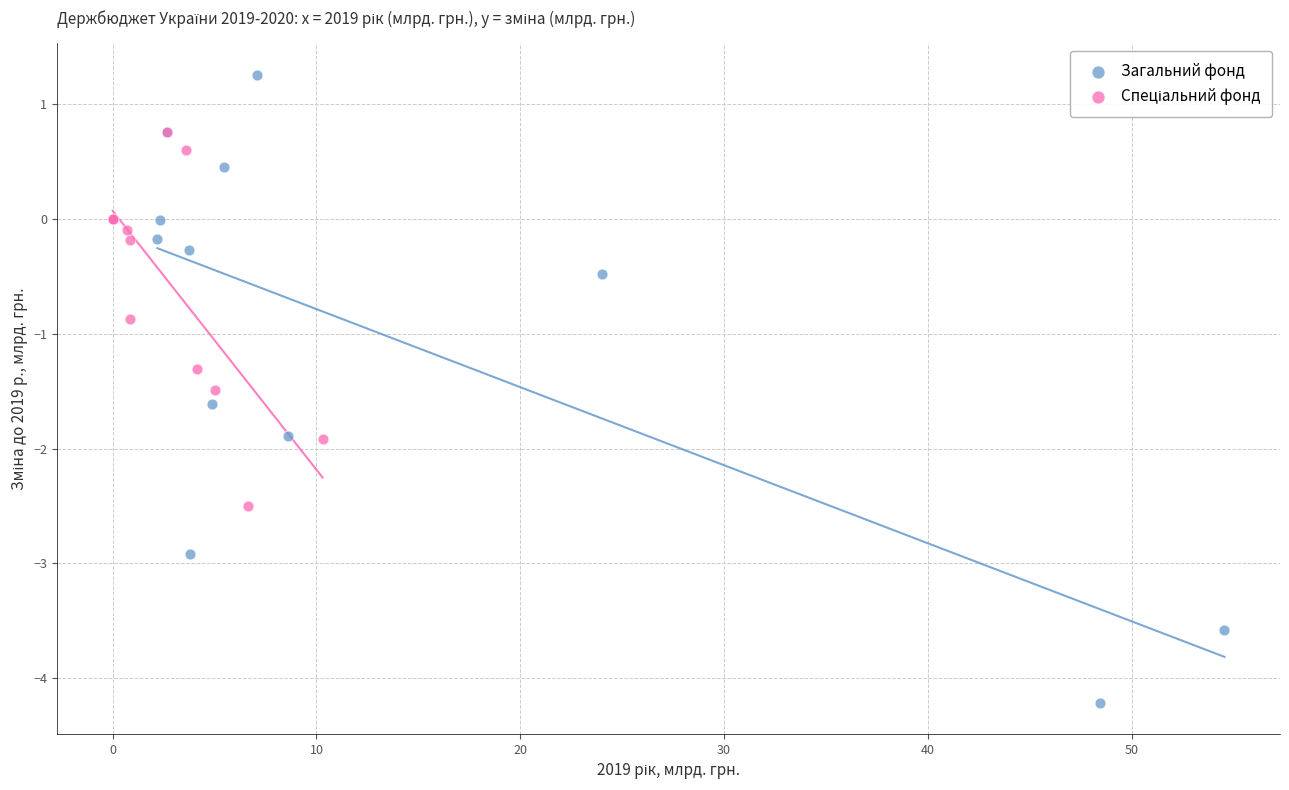

Which series reaches the minimum Y coordinate?

Загальний фонд